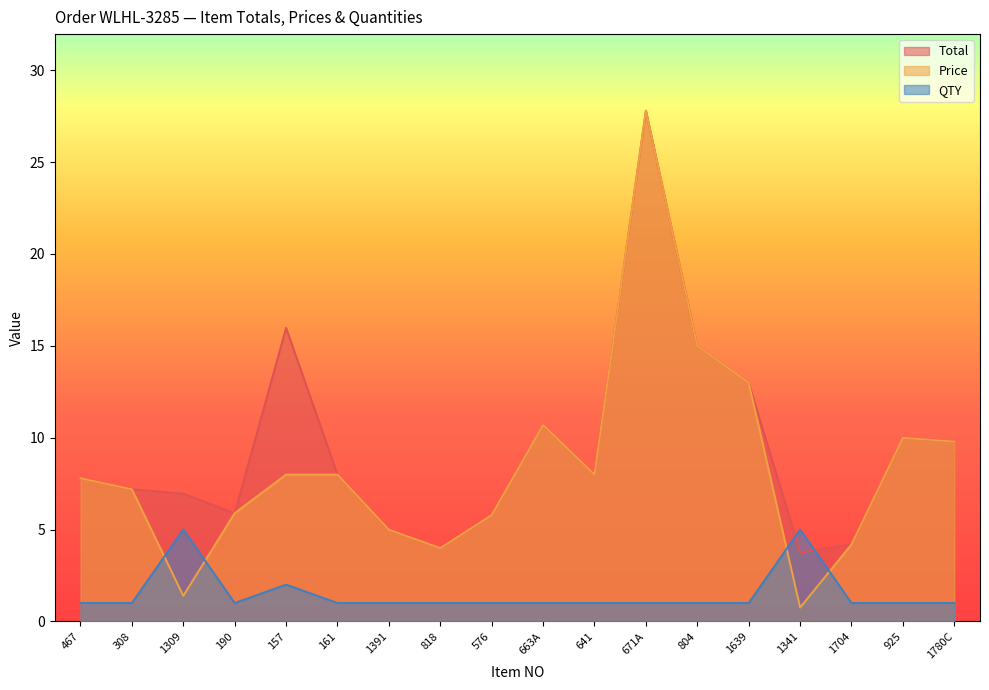

How many interior local valleys does the Price series have?

4